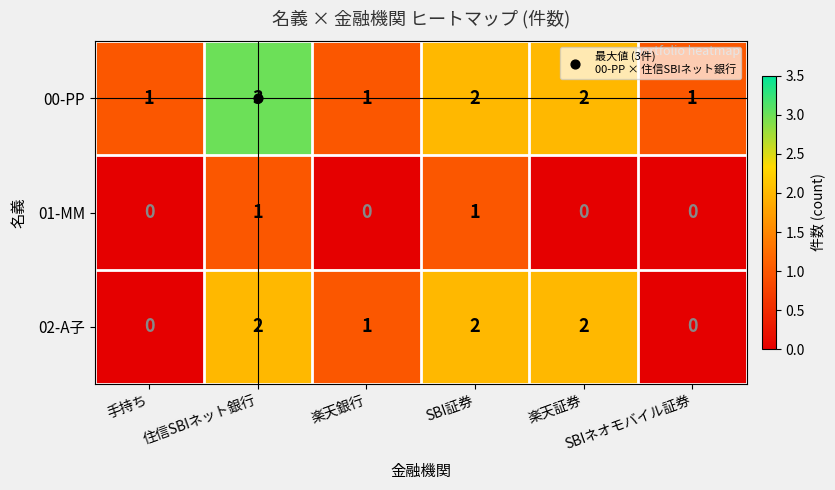

What is the sum of all 00-PP values?

10